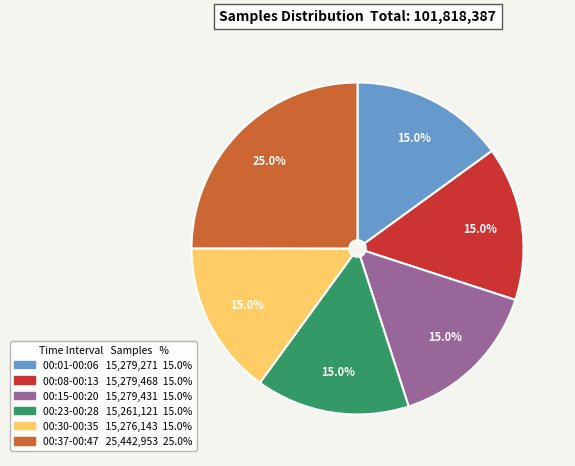

Is there any slice that represents more than half of the pie?

No